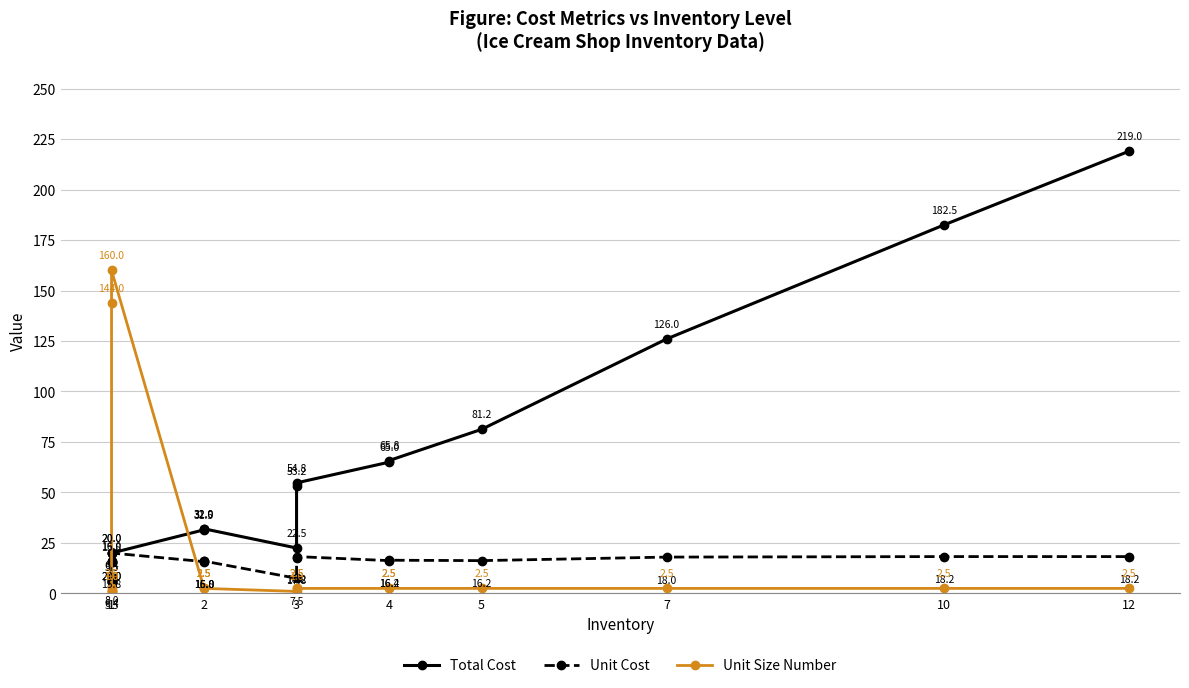

Which series changed the most between 1 and 10?

Total Cost